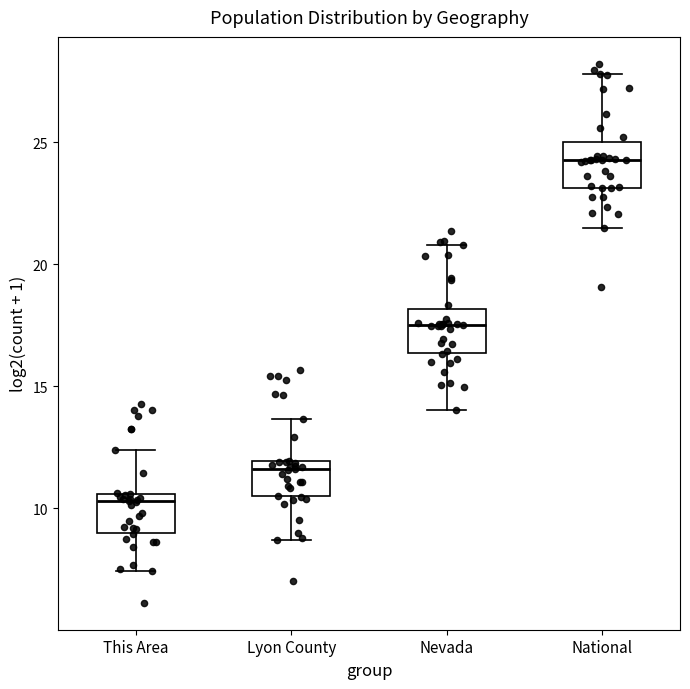

Which box's median line is the lowest?

This Area